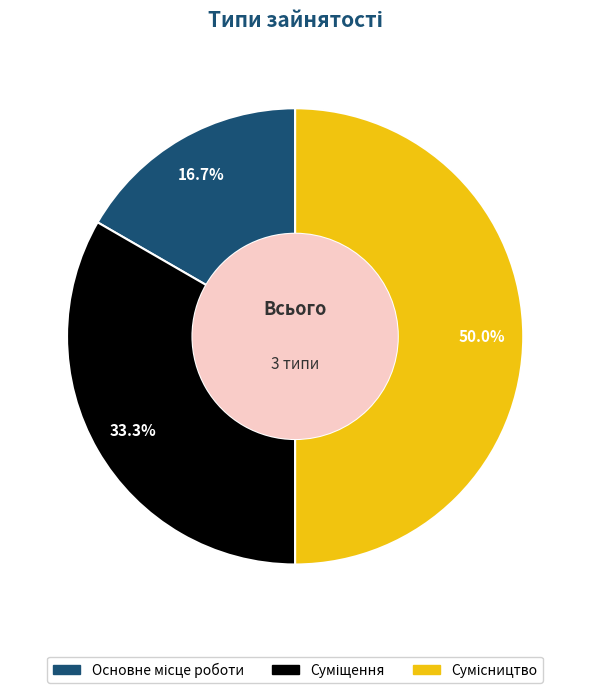

True or false: Основне місце роботи accounts for 24% of the total.

False